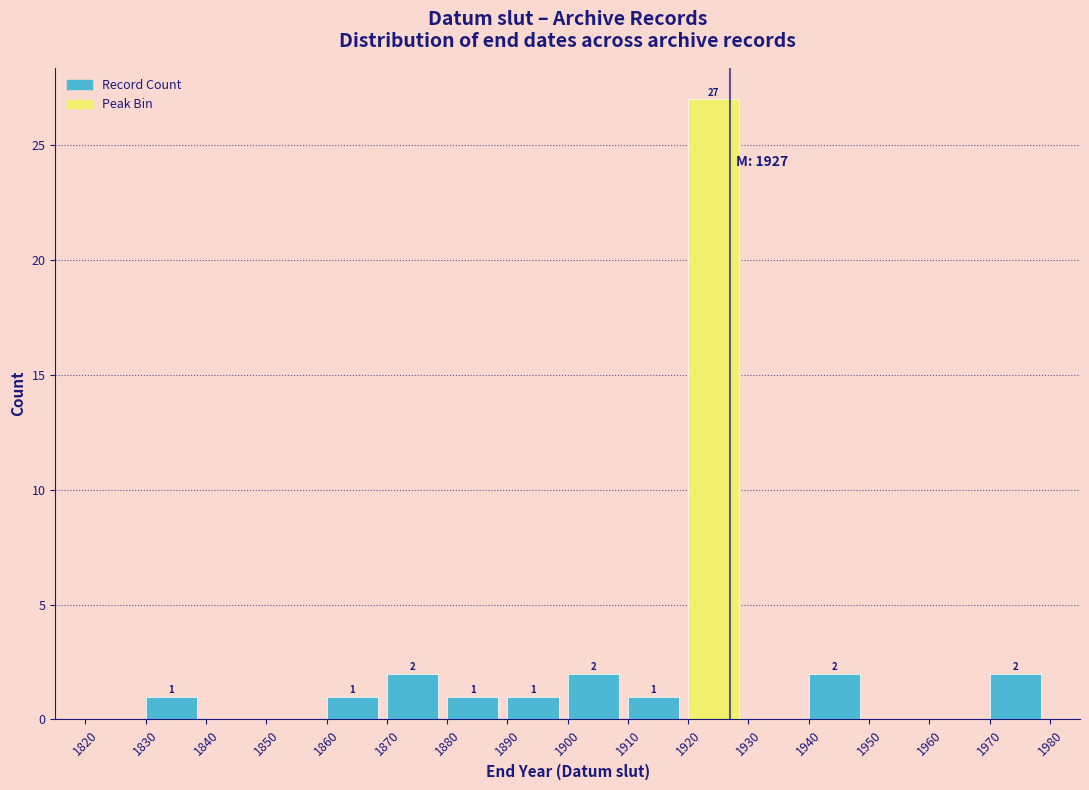

Which range on the x-axis has the tallest bar?

1920 to 1930